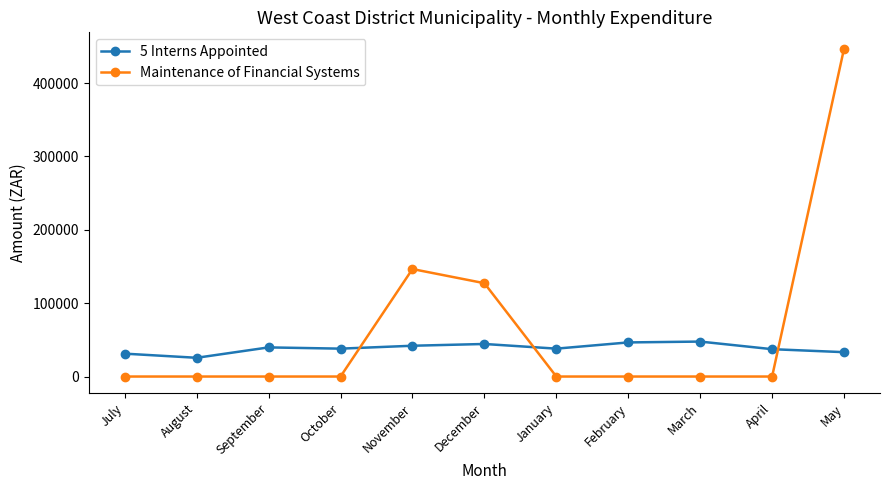

What are all the series names shown in the legend?

5 Interns Appointed, Maintenance of Financial Systems